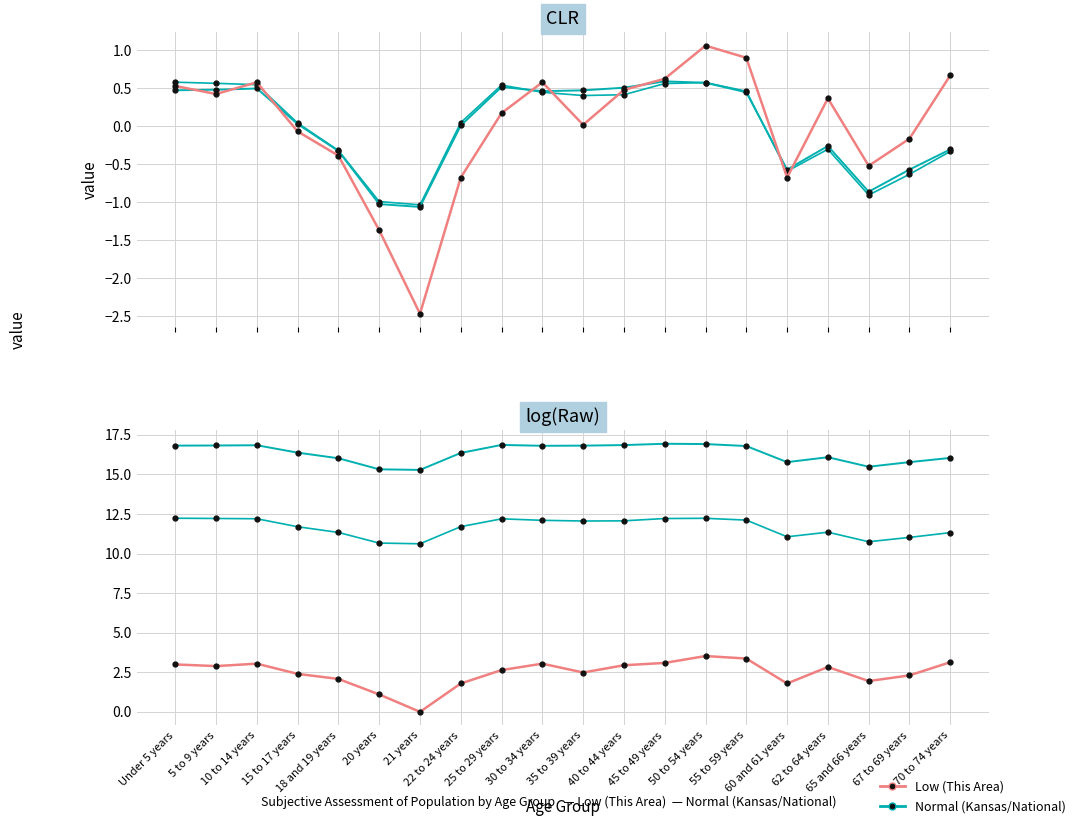

What is the difference between the maximum and second lowest values in the National (Normal) series?

1.6